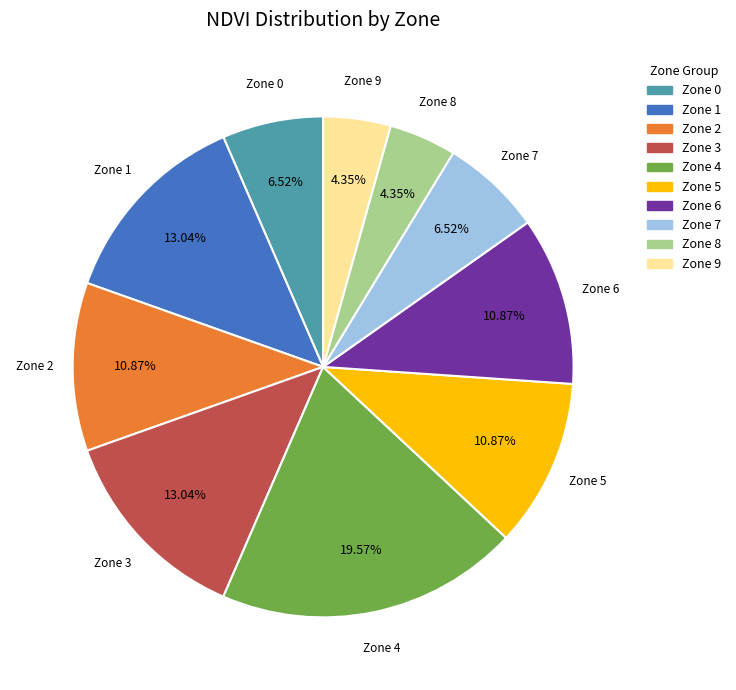

How many slices are in this pie chart?

10